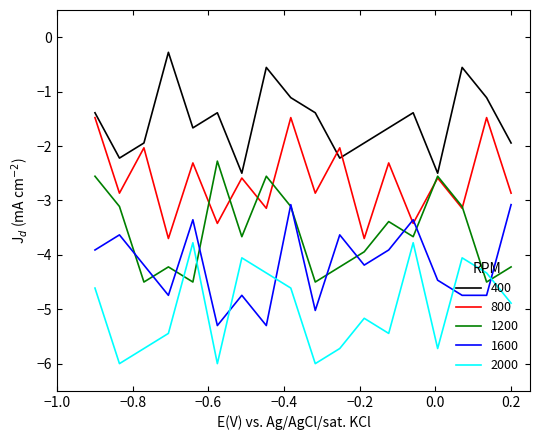

How many distinct data groups are displayed?

5